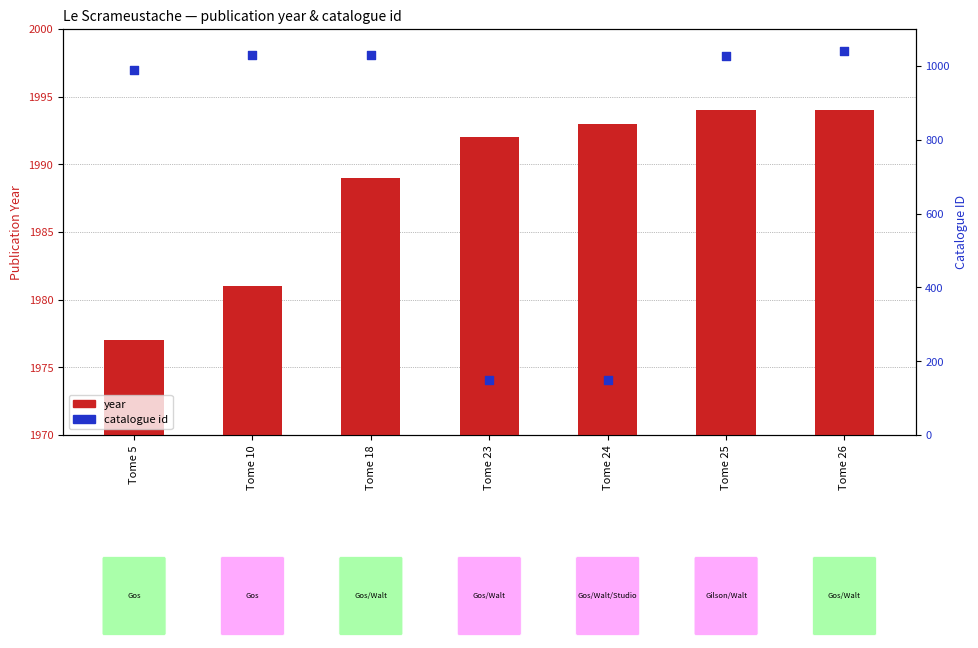

Which series reaches the minimum Y coordinate?

id